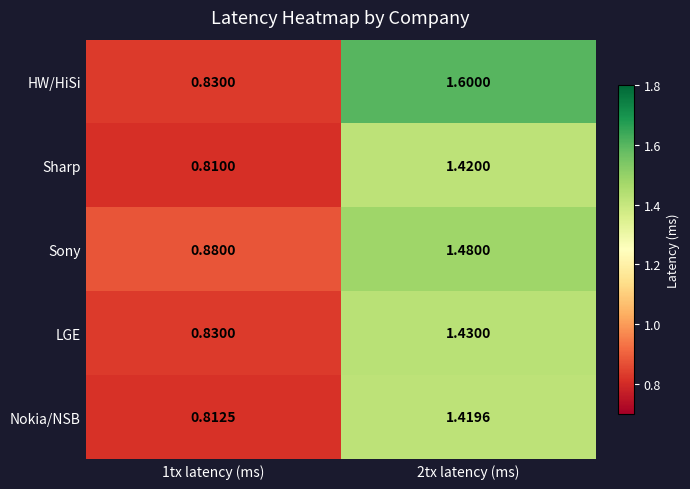

Which series has the largest range (max minus min)?

HW/HiSi